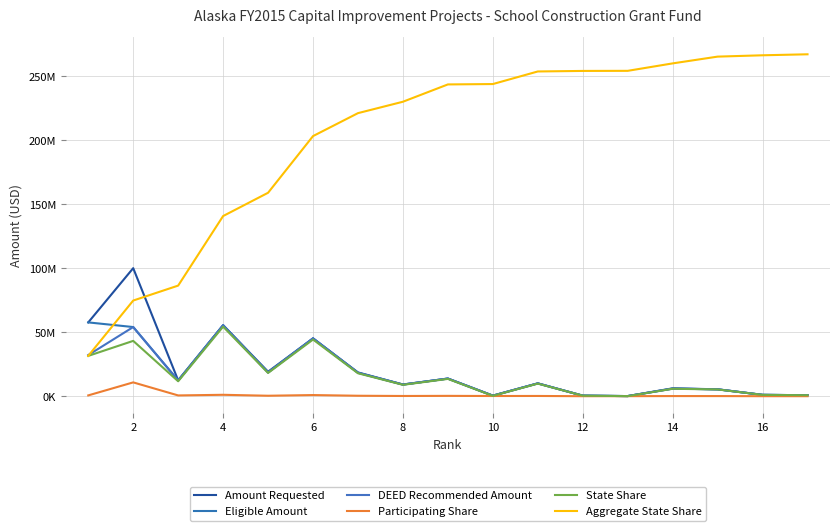

Is this an area chart (filled region under the line)?

No